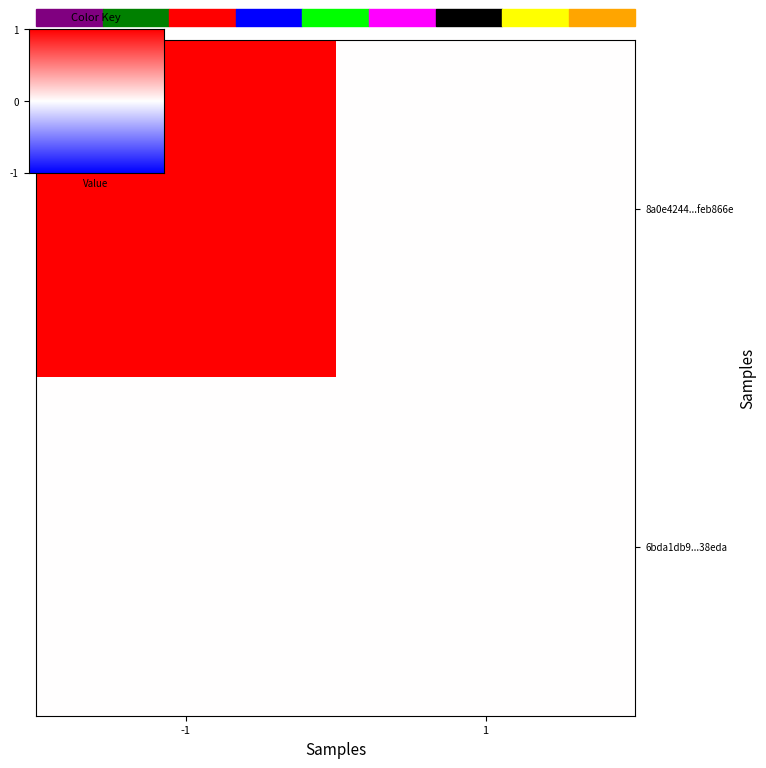

How many distinct data groups are displayed?

2